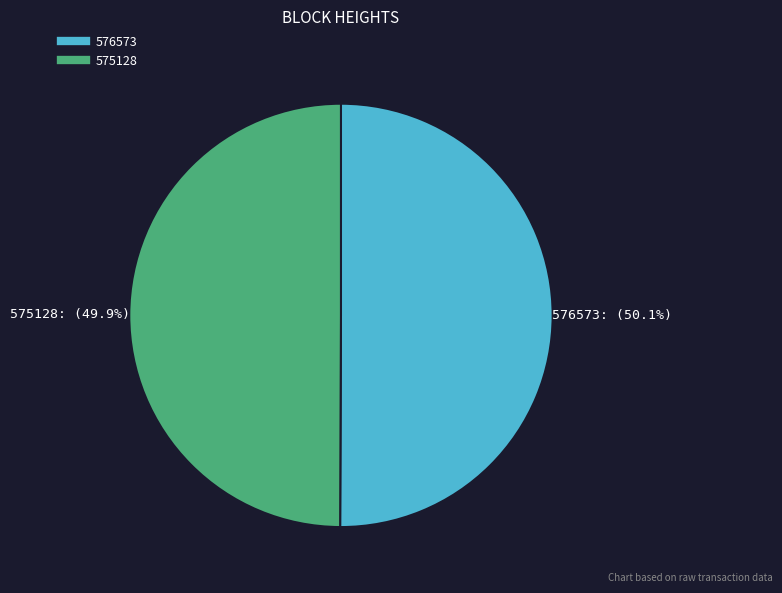

Is there a majority slice in this chart?

Yes